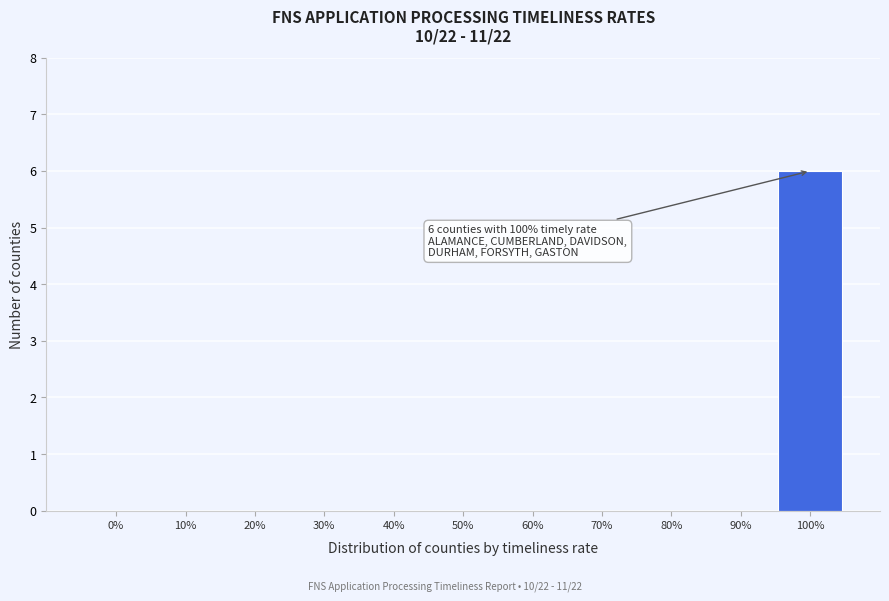

Reading right to left, transcribe all the data shown in this chart.

100%=6	90%=0	80%=0	70%=0	60%=0	50%=0	40%=0	30%=0	20%=0	10%=0	0%=0